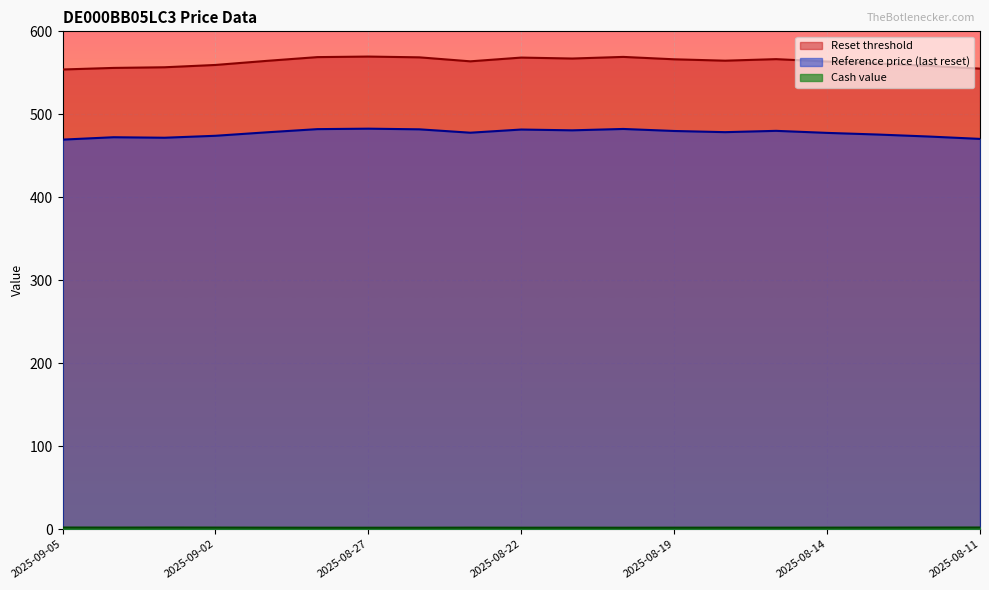

Rank the series by their maximum value, from highest to lowest.

Reset threshold, Reference price, Cash value